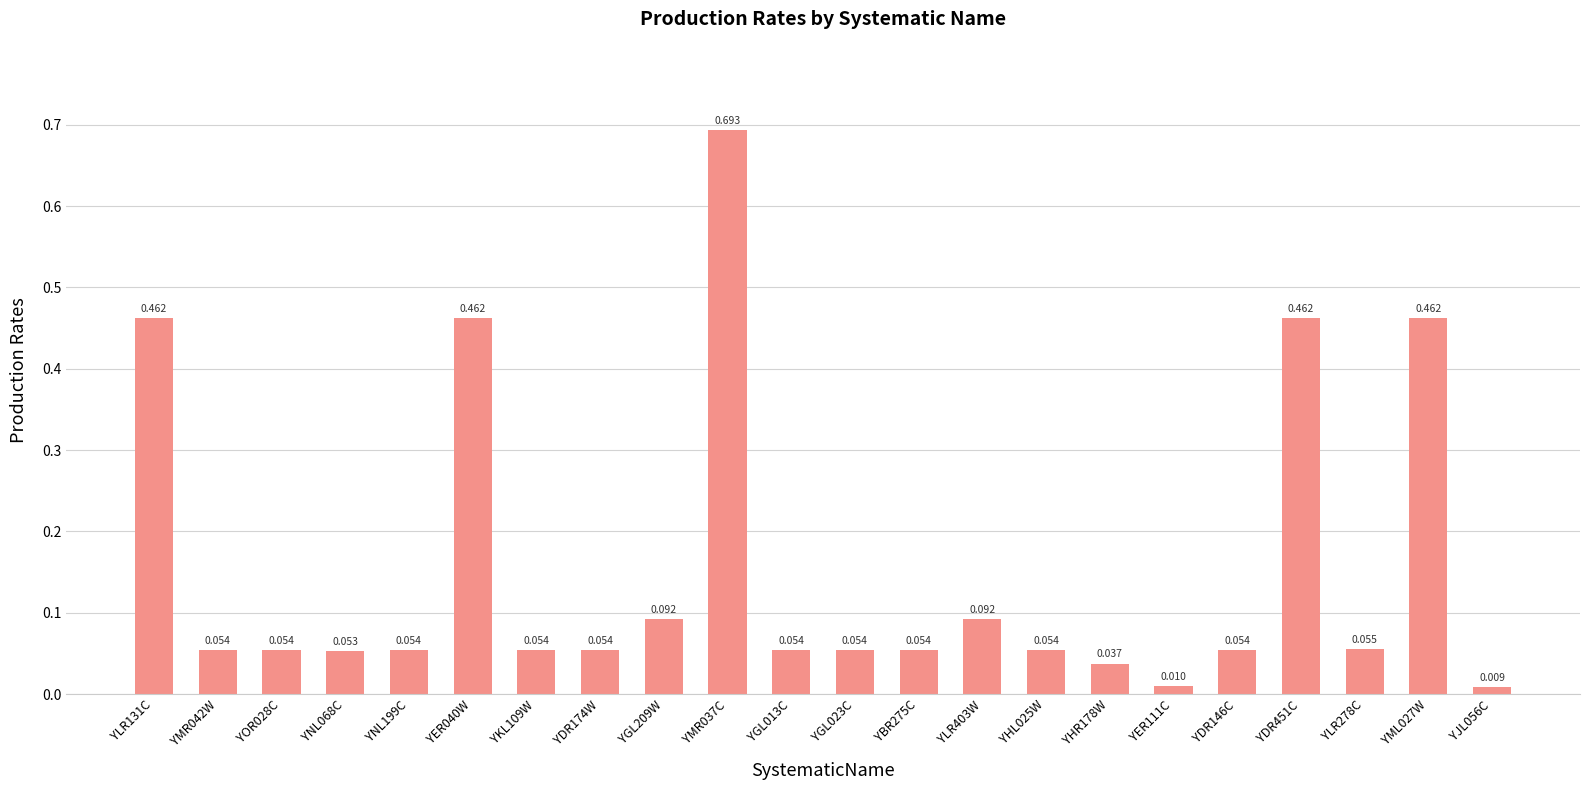

Does the chart contain stacked bars?

No